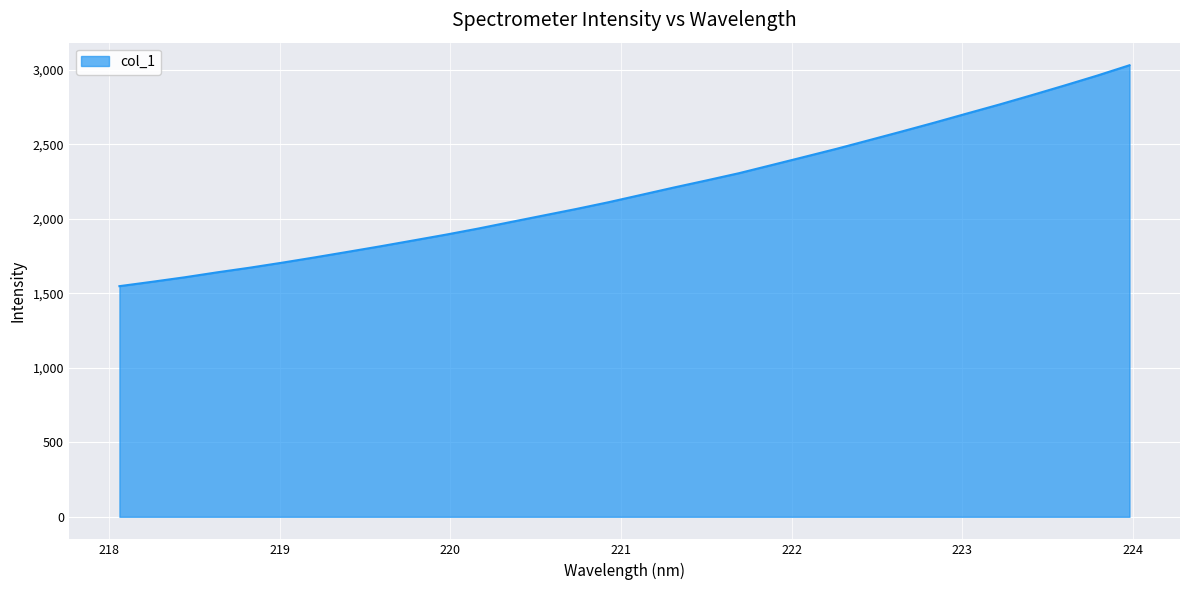

What is the greatest value displayed?

3032.0